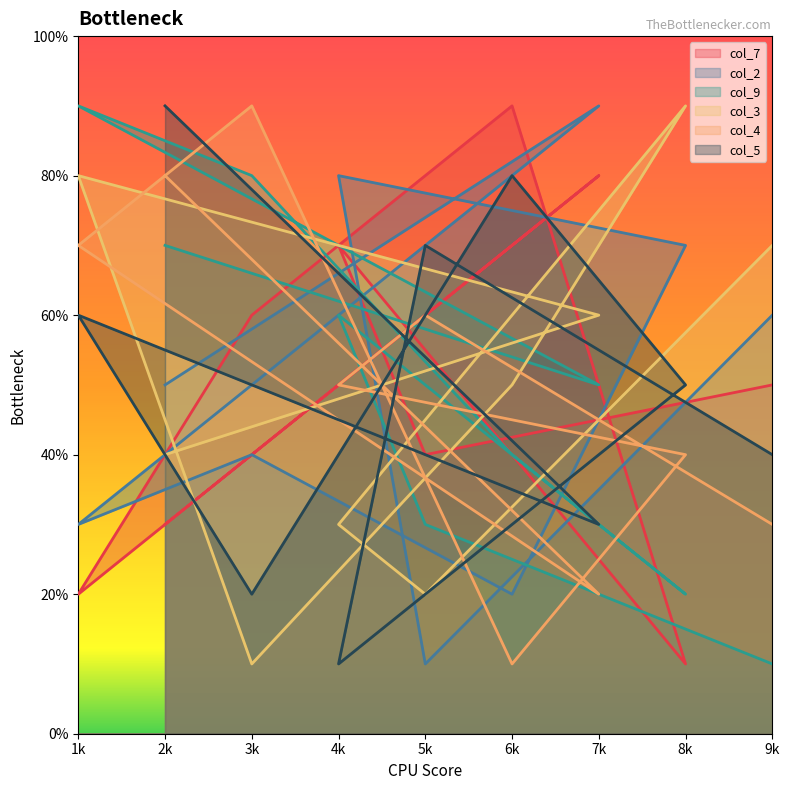

Is the value of col_5 at 2k greater than the value of col_7 at 7k?

Yes